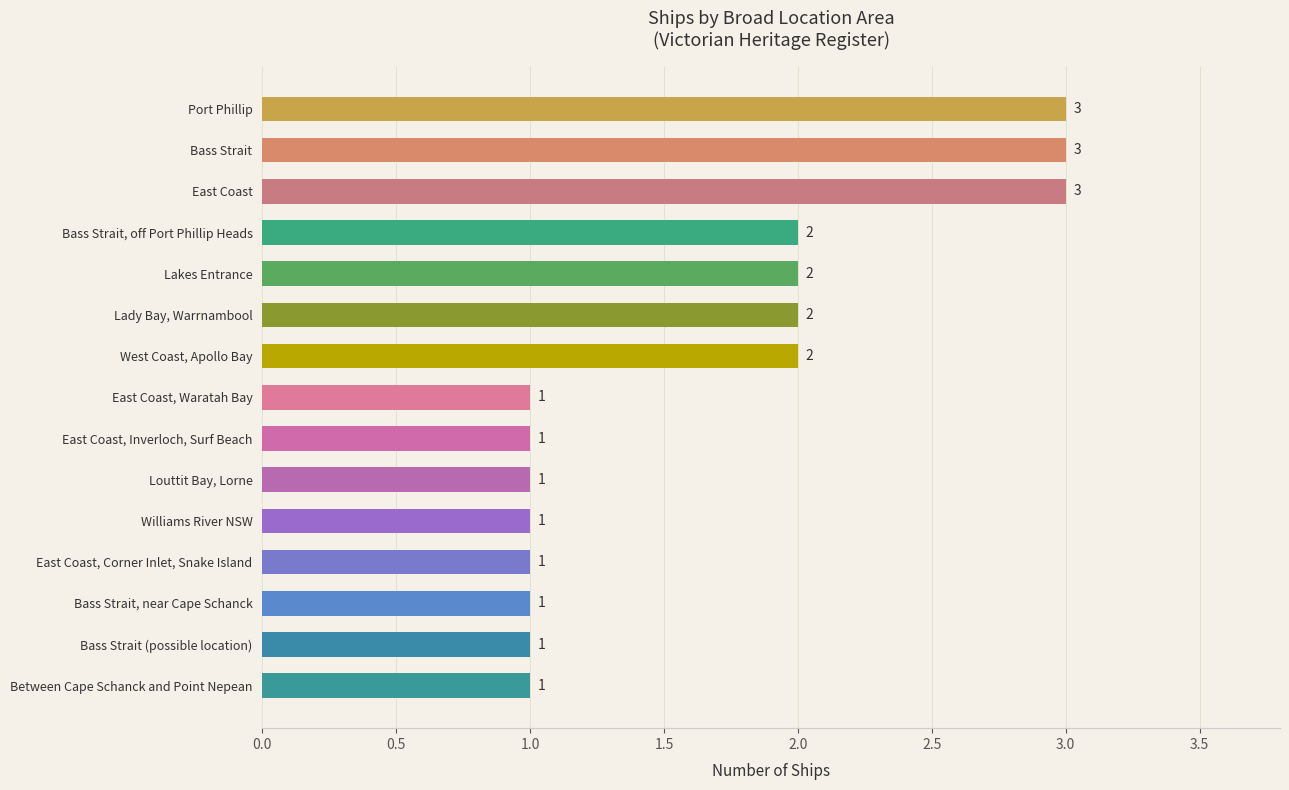

Count the values in the range 1 to 2.

12